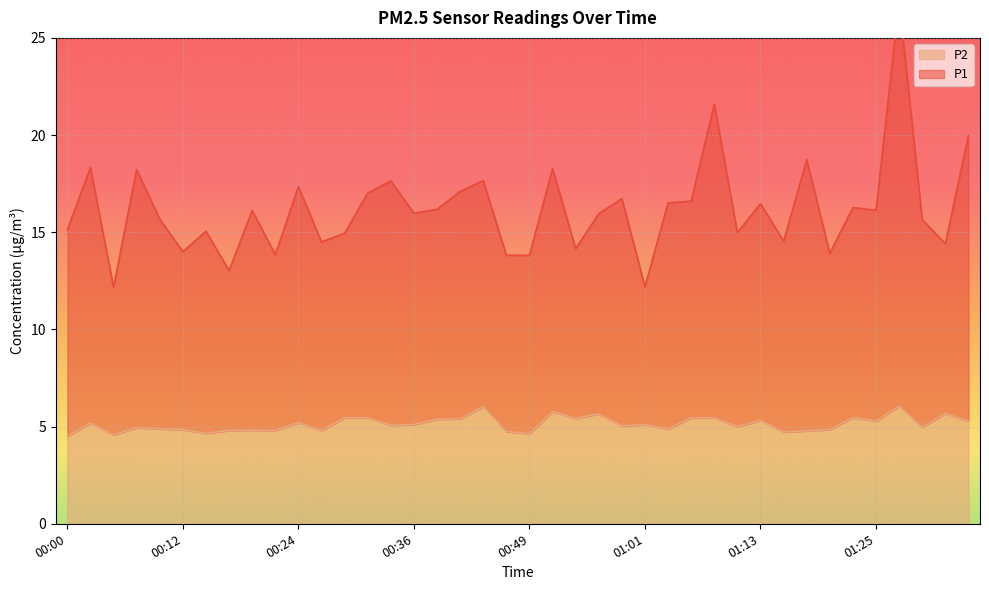

What is the difference between the highest and lowest values at 00:36?

10.9